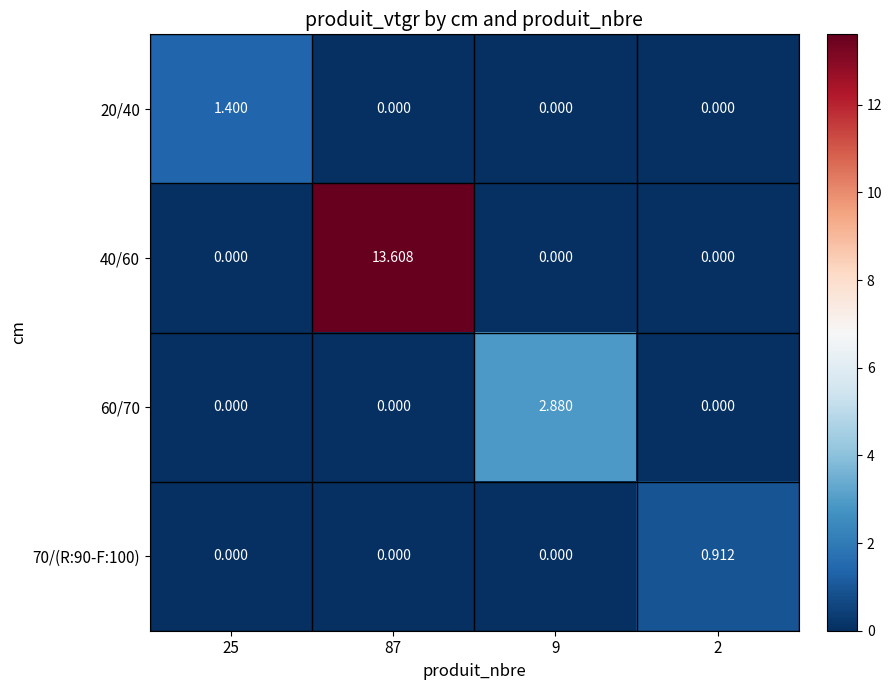

Which series has the largest total across all categories?

40/60